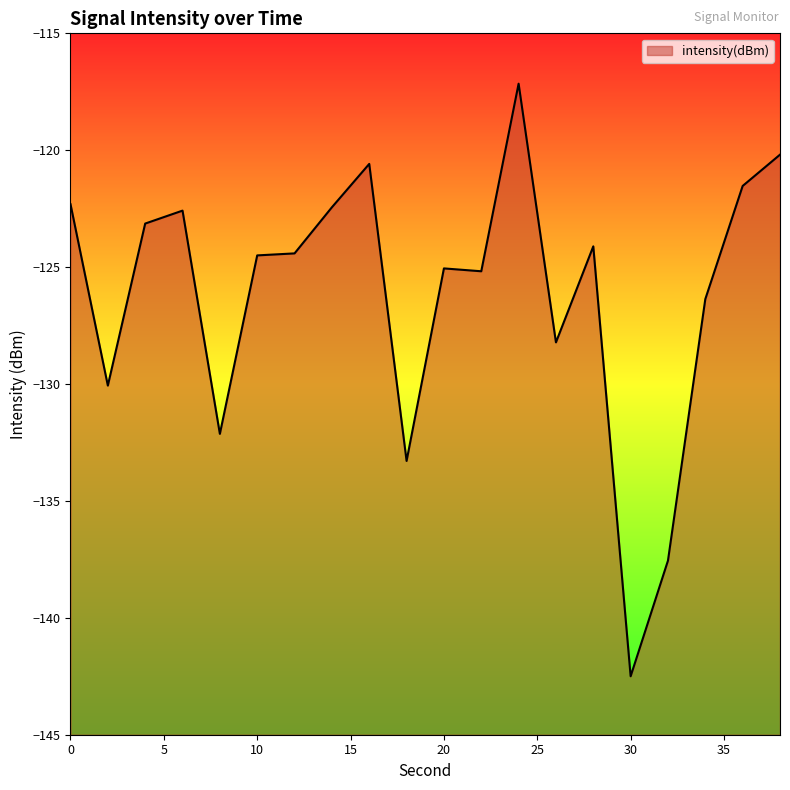

List the labels in order of value, smallest first.

30, 32, 18, 8, 2, 26, 34, 22, 20, 10, 12, 28, 4, 6, 14, 0, 36, 16, 38, 24